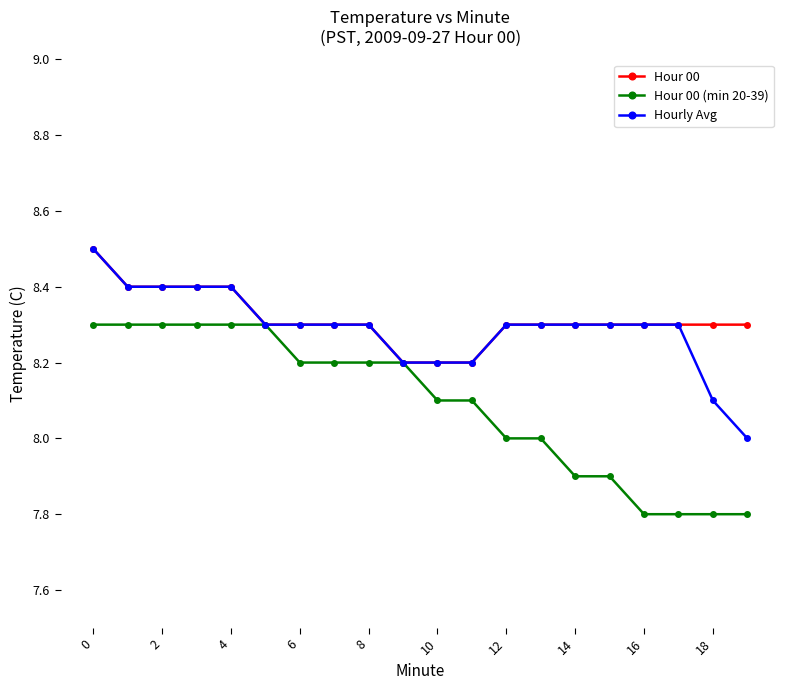

What is the highest value of the Hourly Avg series?

8.5